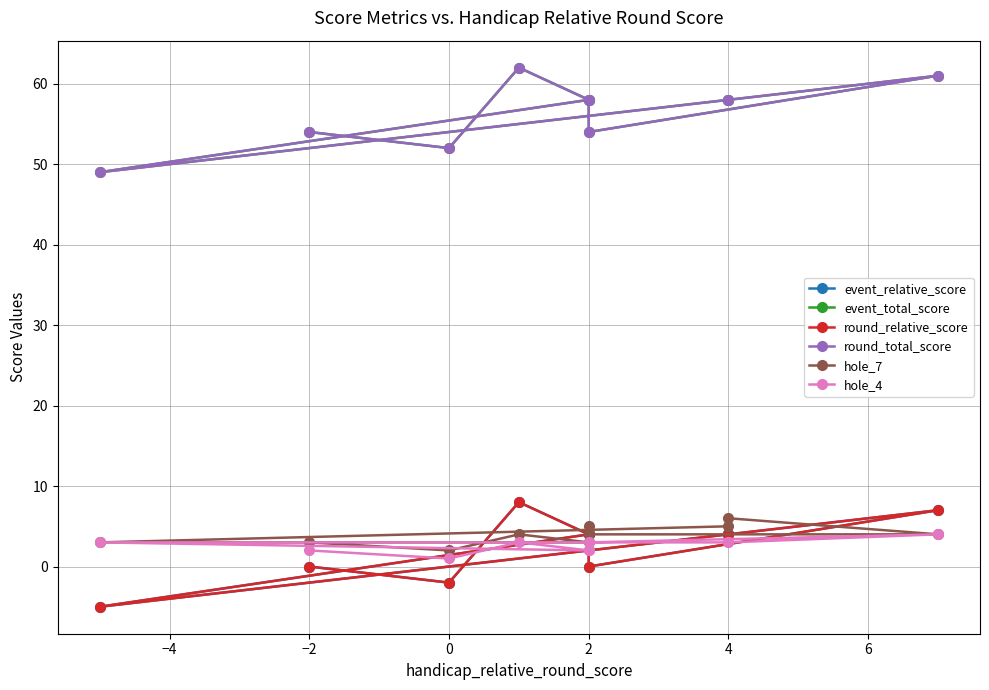

At how many categories does at least one series exceed 15?

10